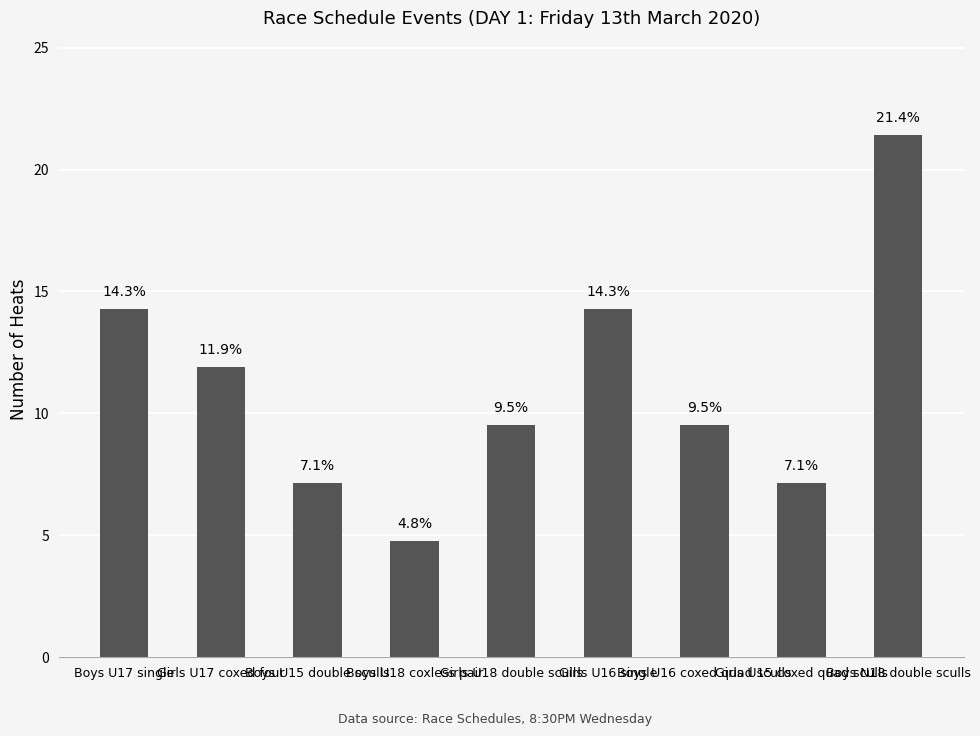

What is the maximum value shown in the chart?

21.4